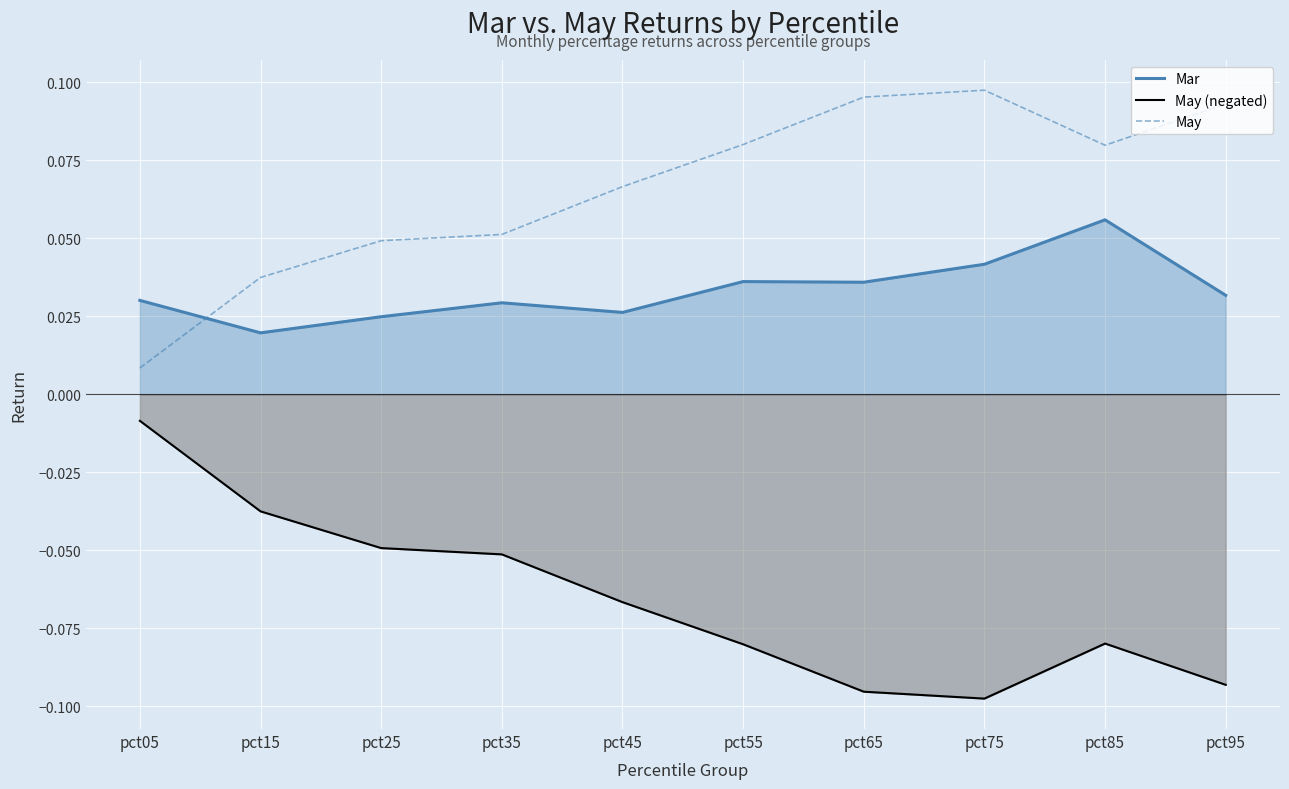

What is the sum of the May (negated) values at pct45 and pct75?

-0.2